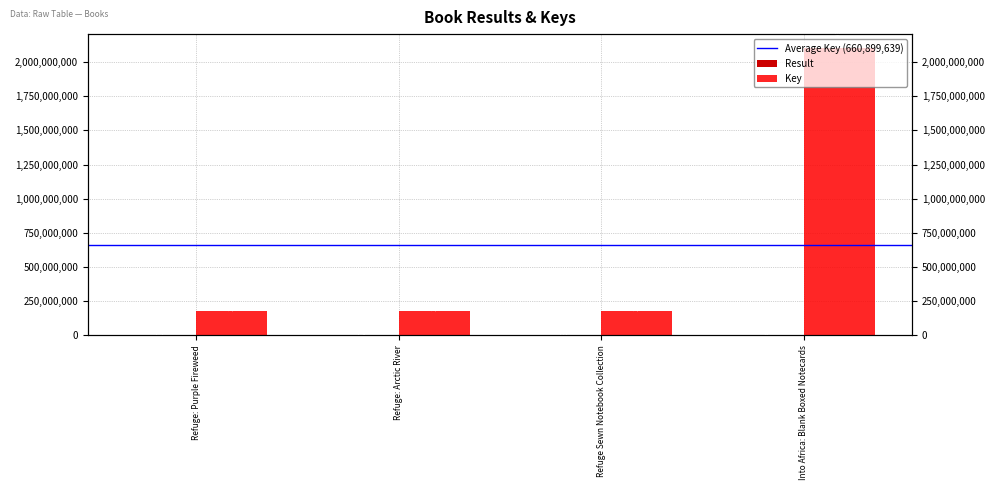

Between Refuge: Arctic River and Into Africa: Blank Boxed Notecards, which is larger?

Into Africa: Blank Boxed Notecards